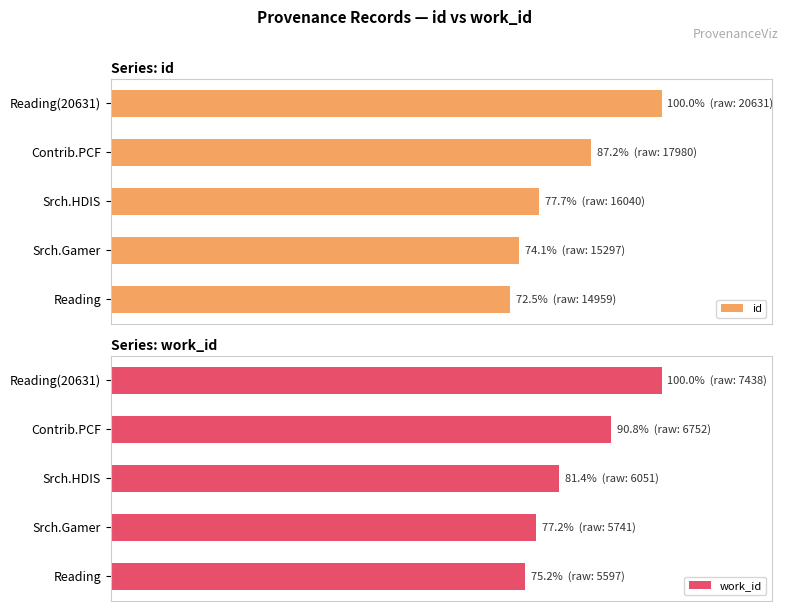

Between Reading and Contrib.PCF, which series saw the biggest shift?

work_id